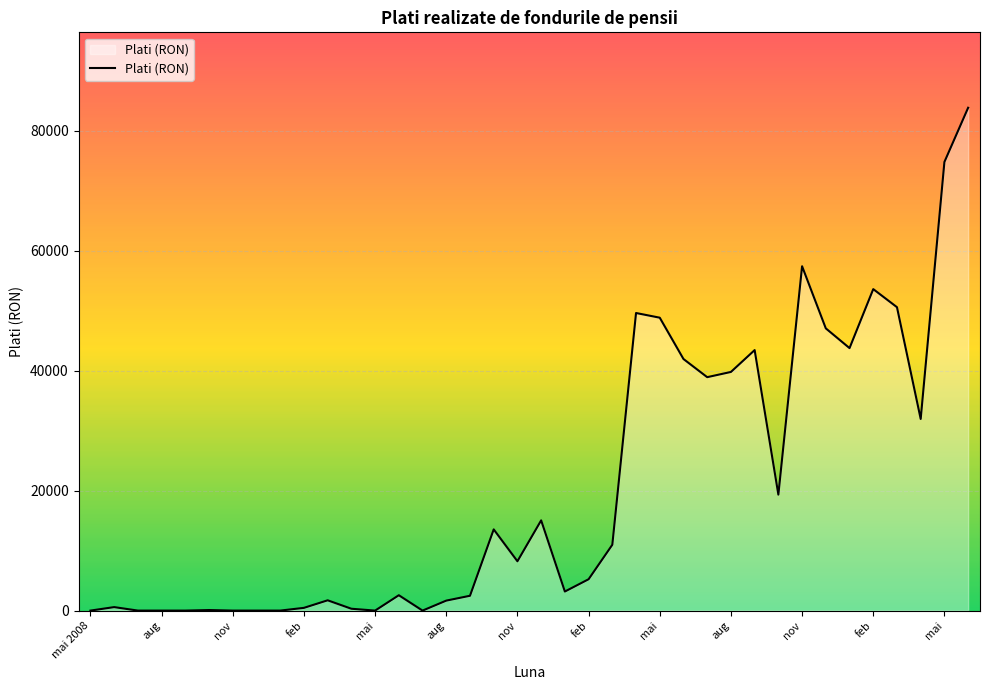

What is the difference between the maximum and minimum values?

83853.7